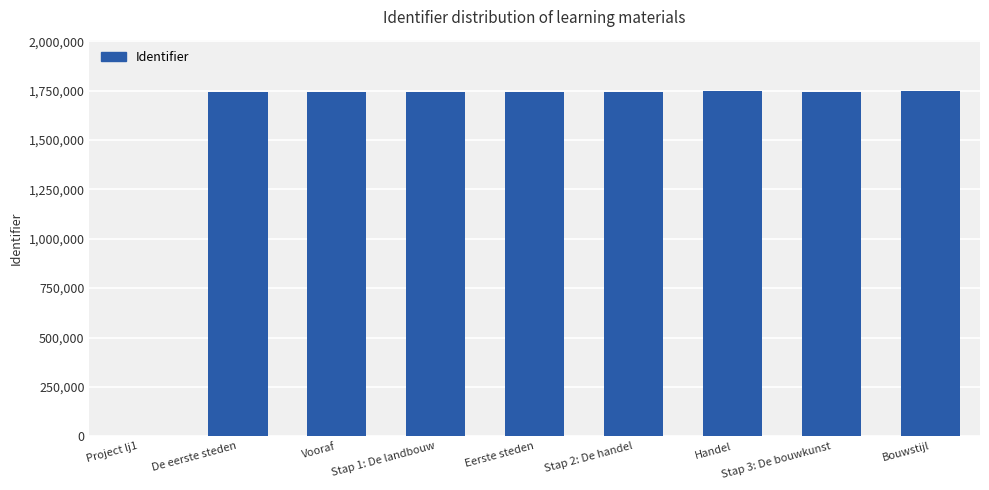

Count the number of data series in this chart.

1